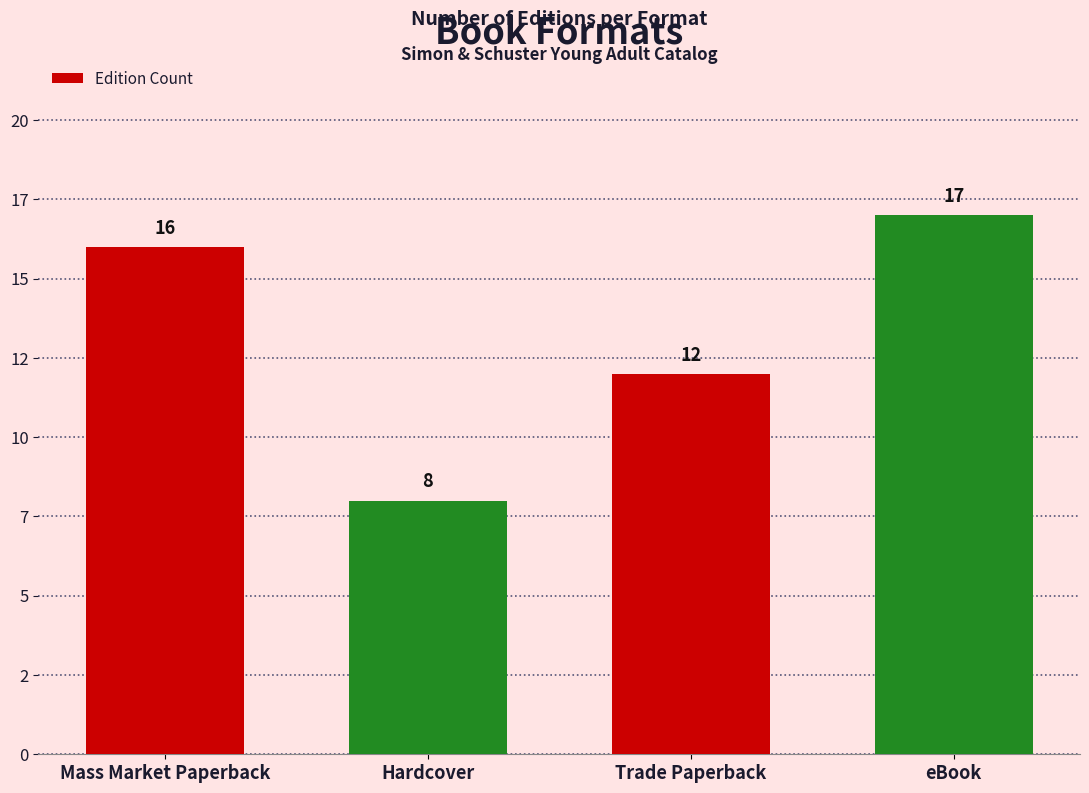

What is the sum of the values at eBook and Hardcover?

25